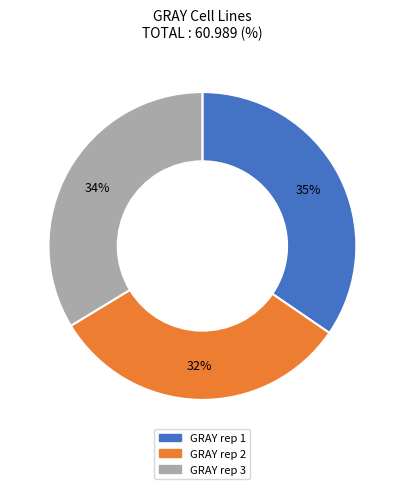

What percentage is the GRAY rep 1 slice, to the nearest percent?

35%